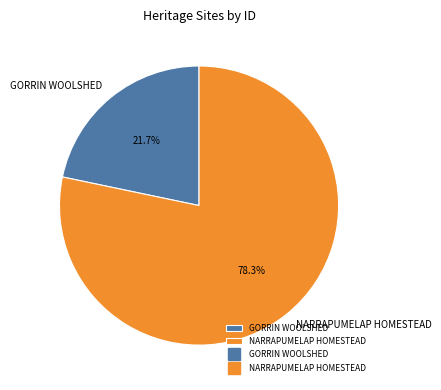

To the nearest percent, what is the difference between the largest and smallest slice percentages?

57%